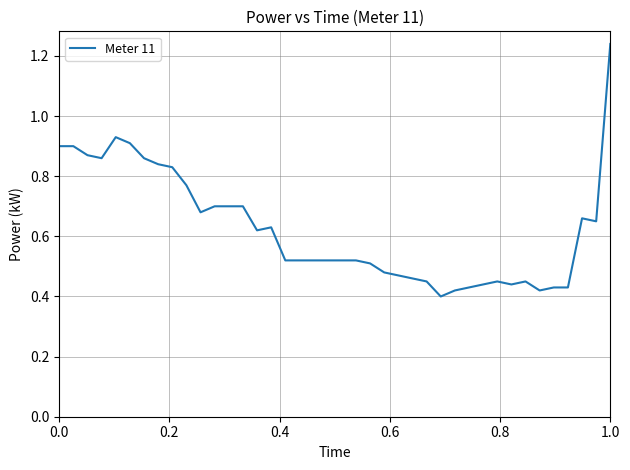

Which label corresponds to the largest value in the chart?

1.0